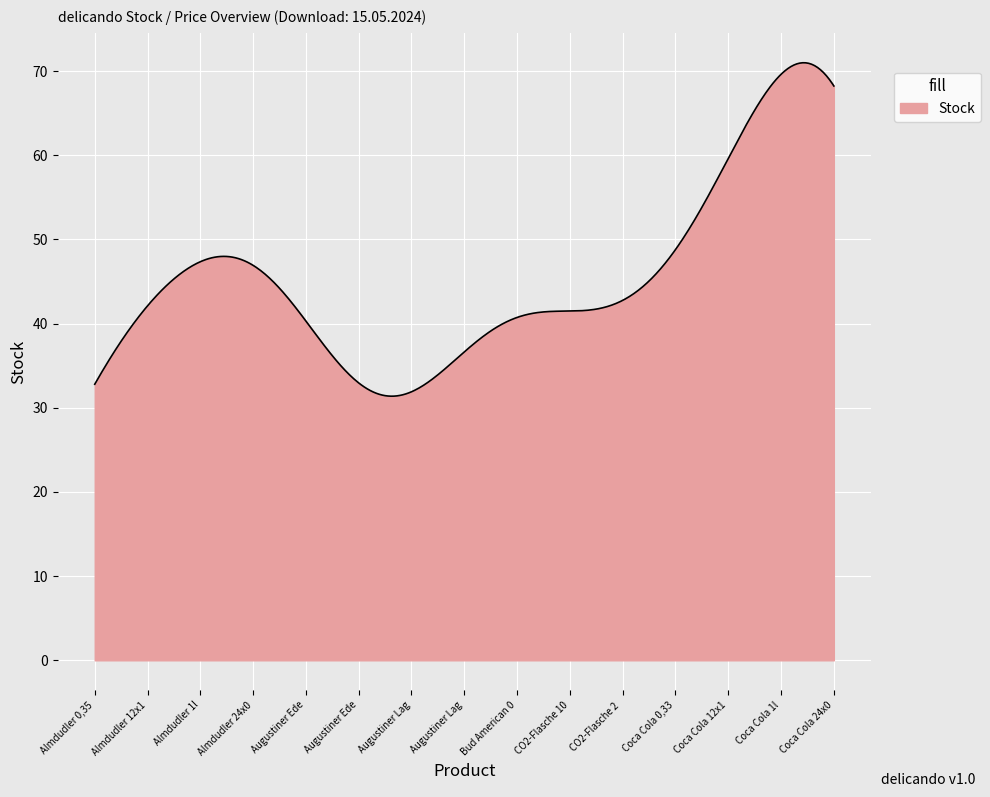

What is the difference between the maximum and minimum values?

39.6